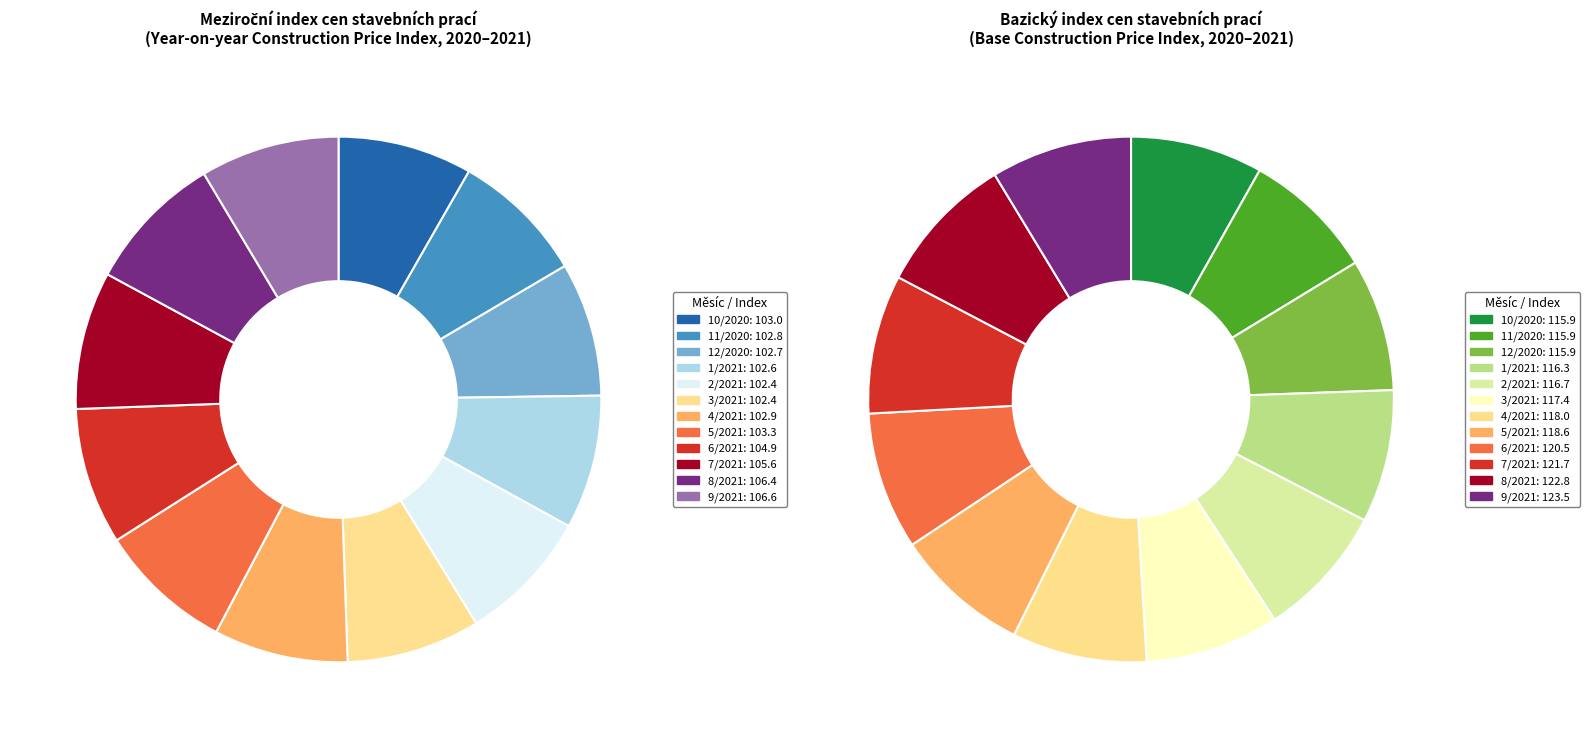

Does any single category account for the majority?

No